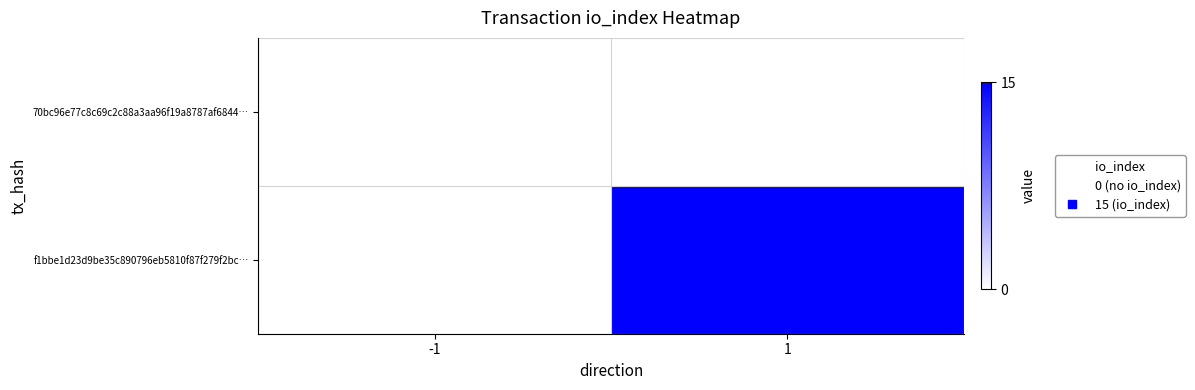

Rank the series at -1 from highest to lowest value.

70bc96e77c8c69c2c88a3aa96f19a8787af6844…, f1bbe1d23d9be35c890796eb5810f87f279f2bc…